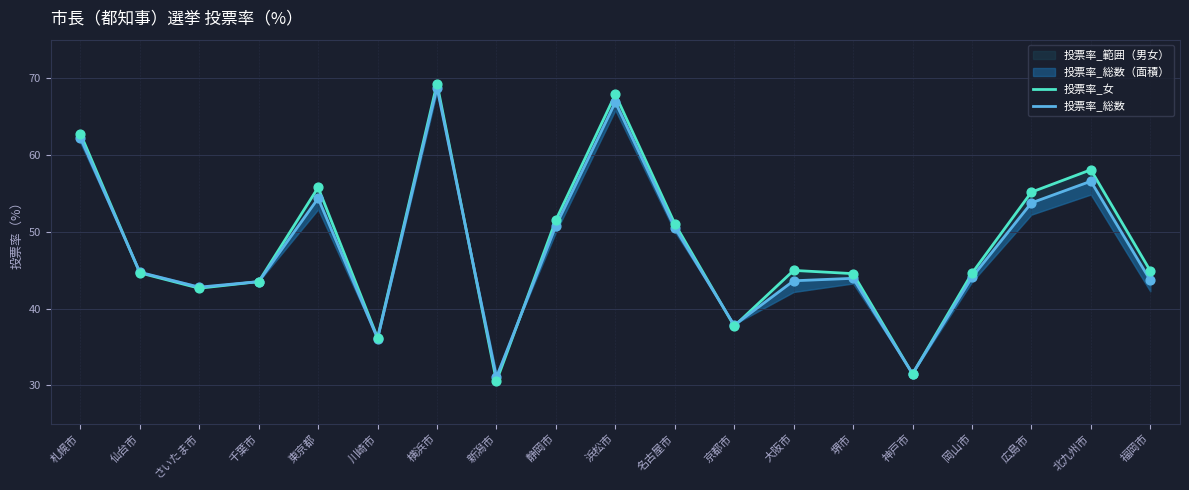

Which series has the largest Y range (max minus min)?

投票率_女